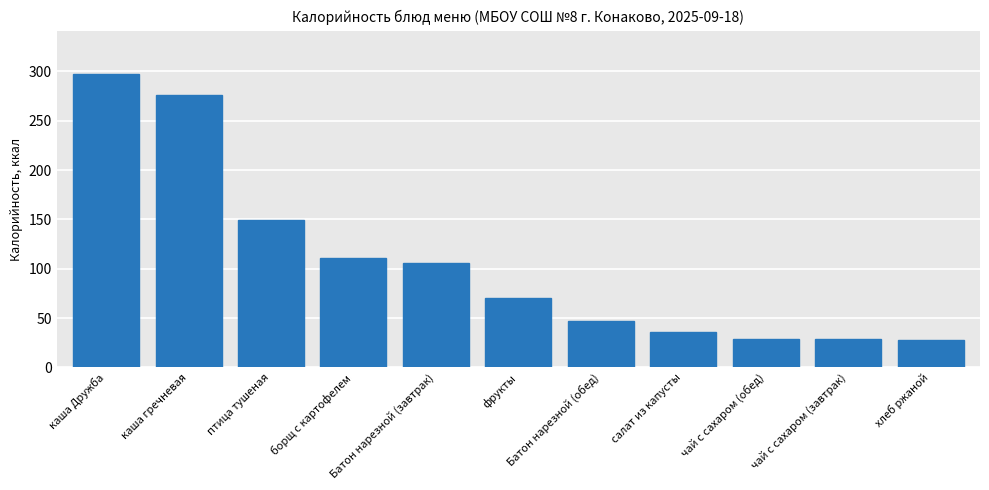

Are the bars horizontal?

No